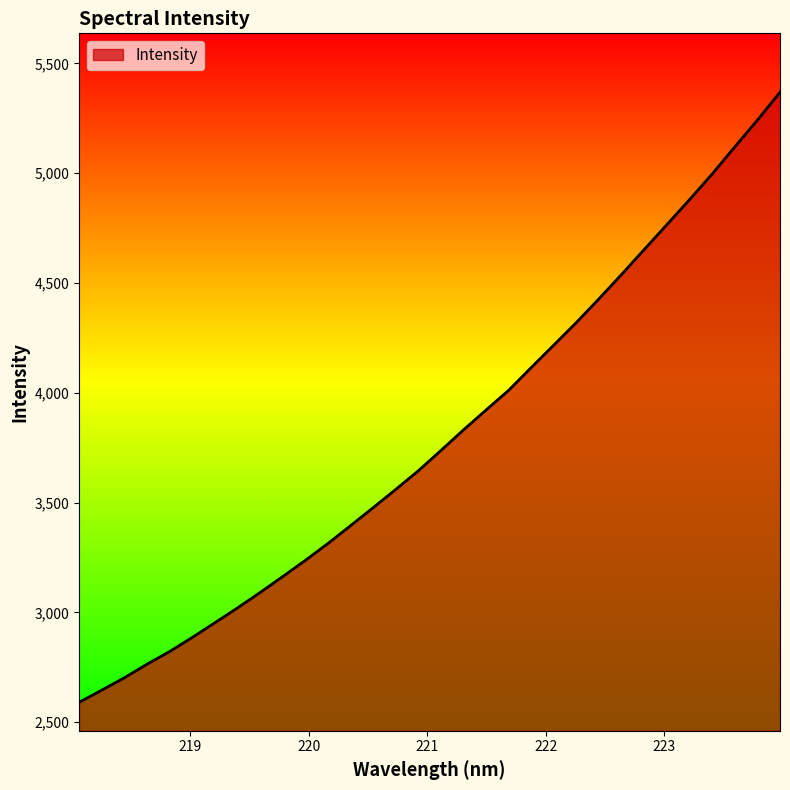

What is the greatest value displayed?

5368.3